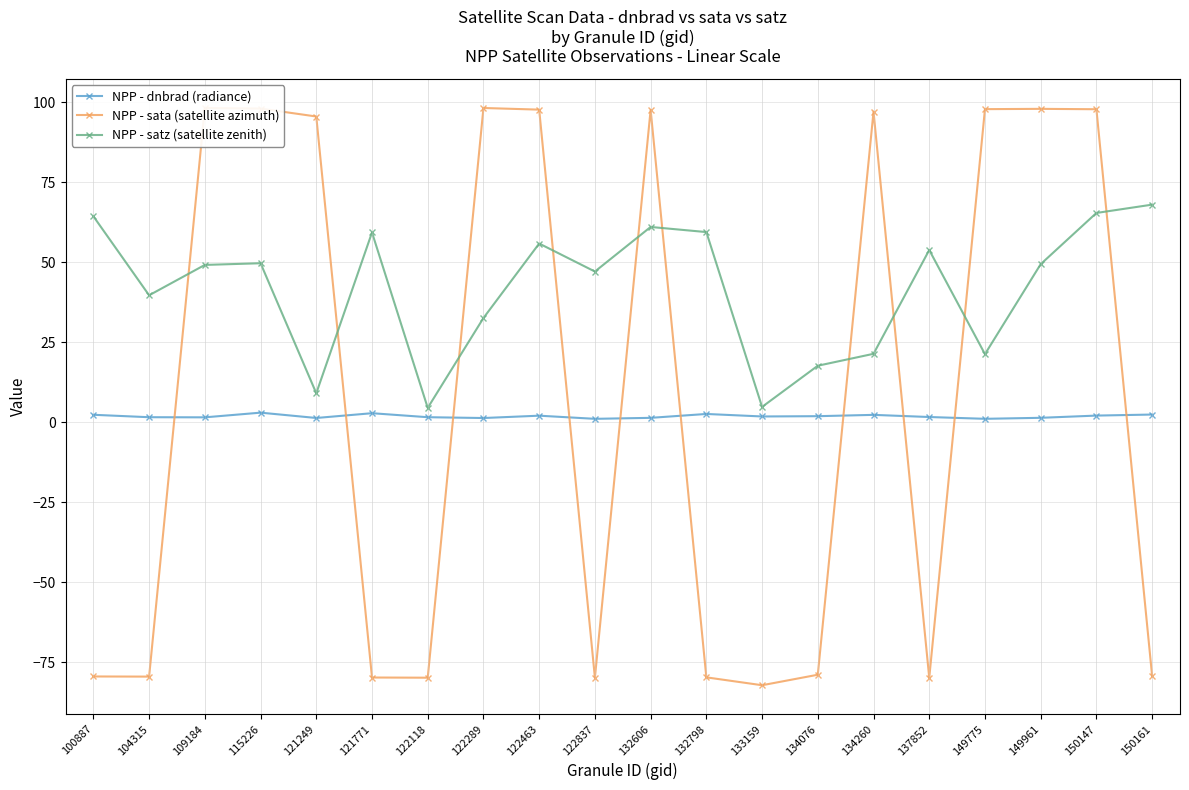

How many values in the NPP - sata (satellite azimuth) series are below 95?

10